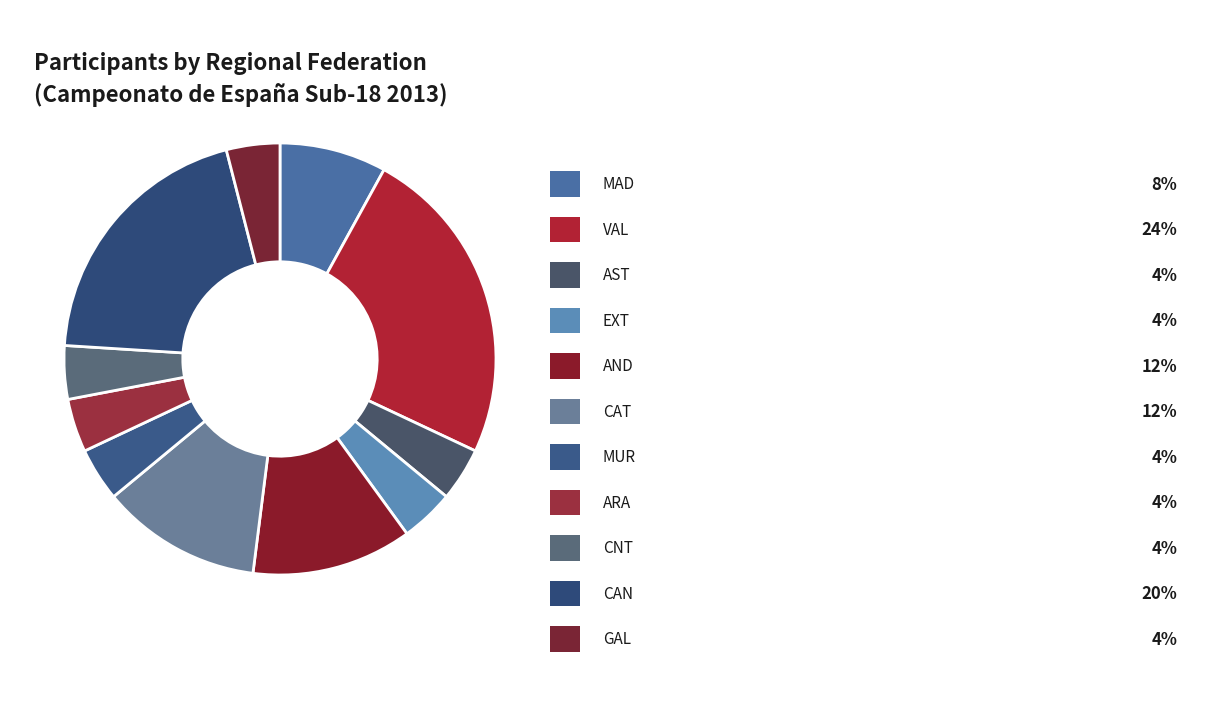

Which slice is the smallest?

AST